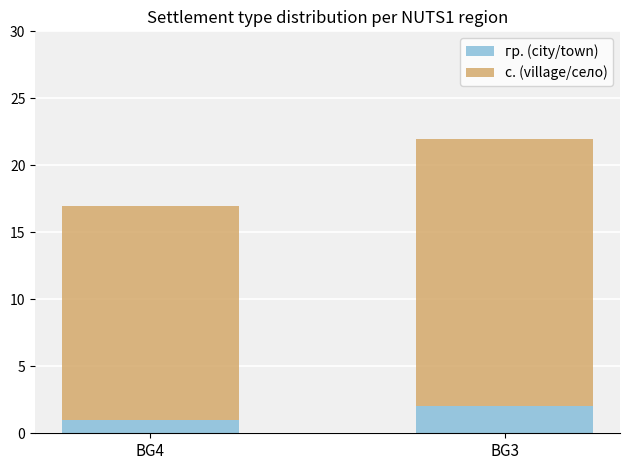

Is it true that гр. (city/town) equals 2 at BG4?

False